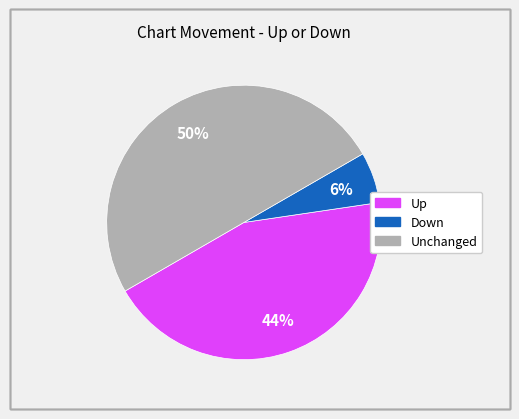

To the nearest percent, what is the difference between the largest and smallest slice percentages?

44%